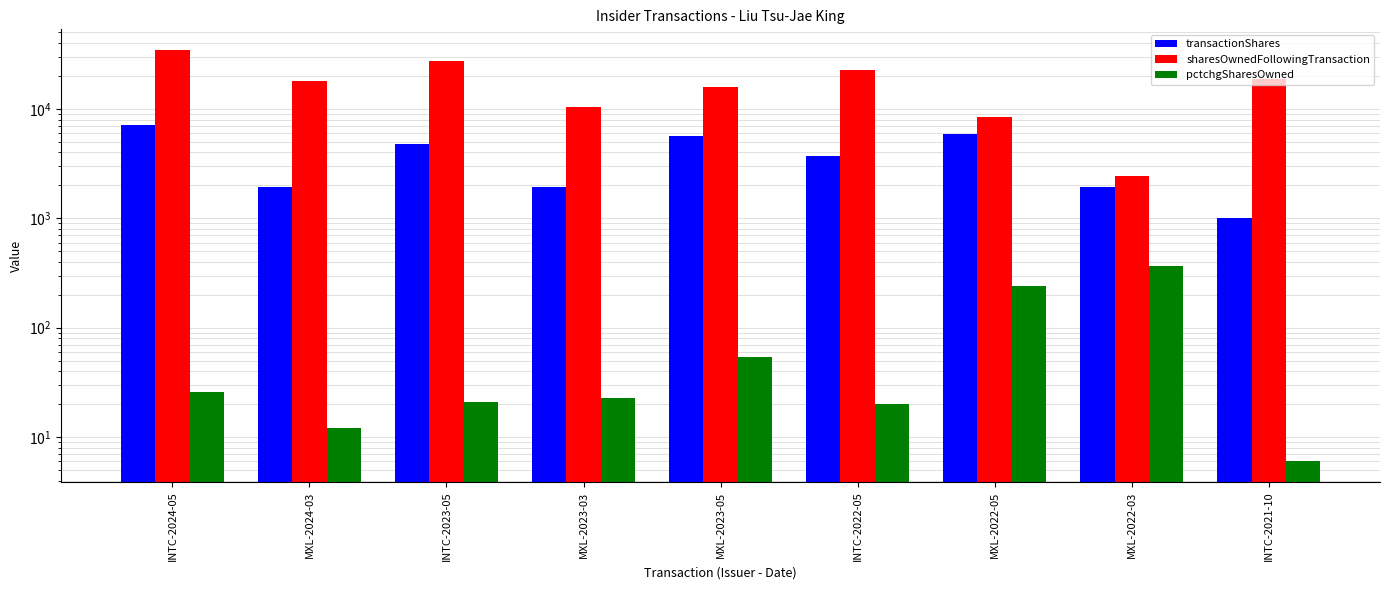

What is the lowest value of the pctchgSharesOwned series?

6